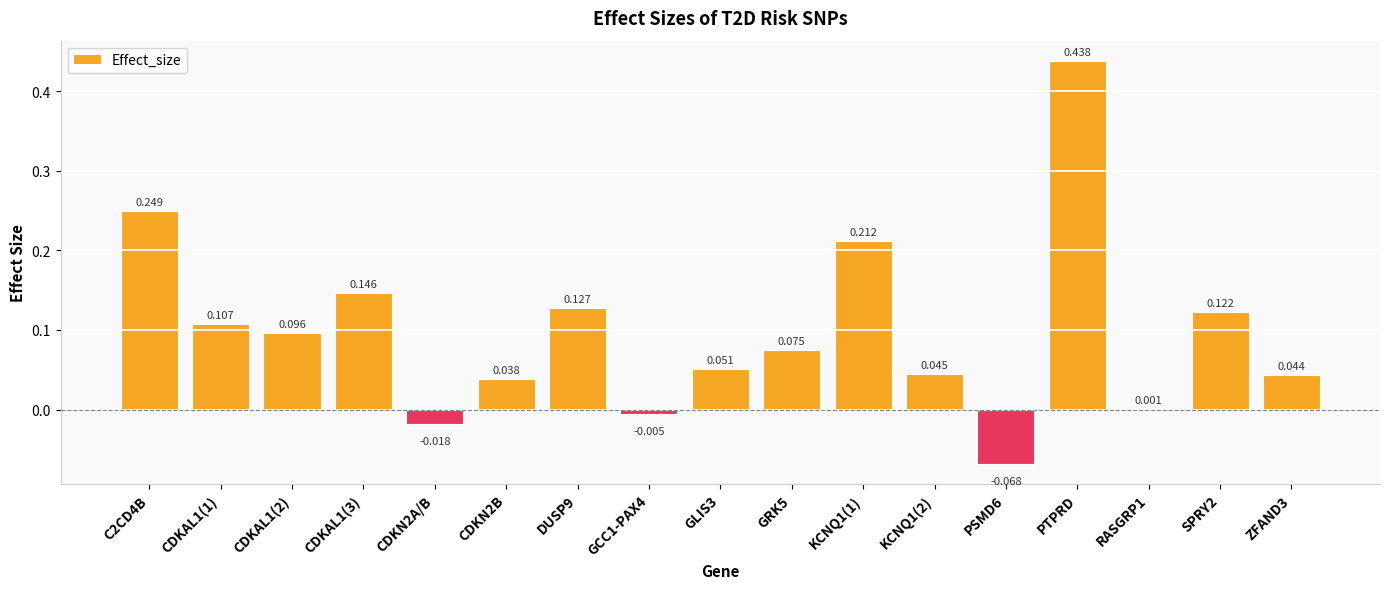

Are the bars horizontal?

No